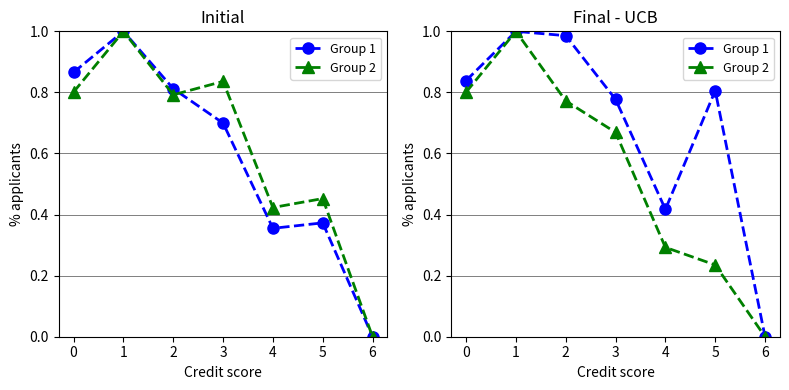

What is the difference between the ЦЕНТРАЛЬНЫЙ ФО values at 3 and 6?

0.8